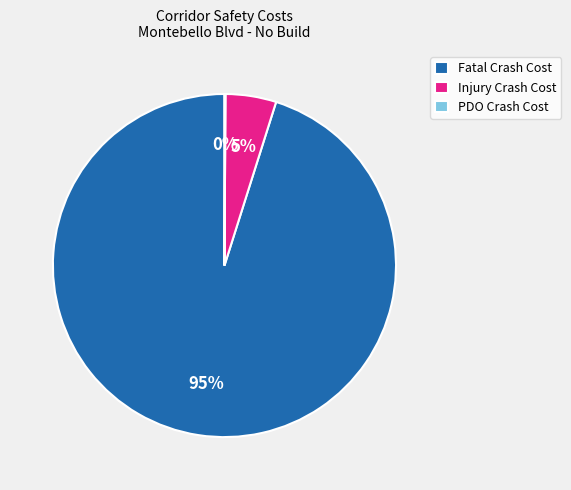

Which slice is the largest?

Fatal Crash Cost